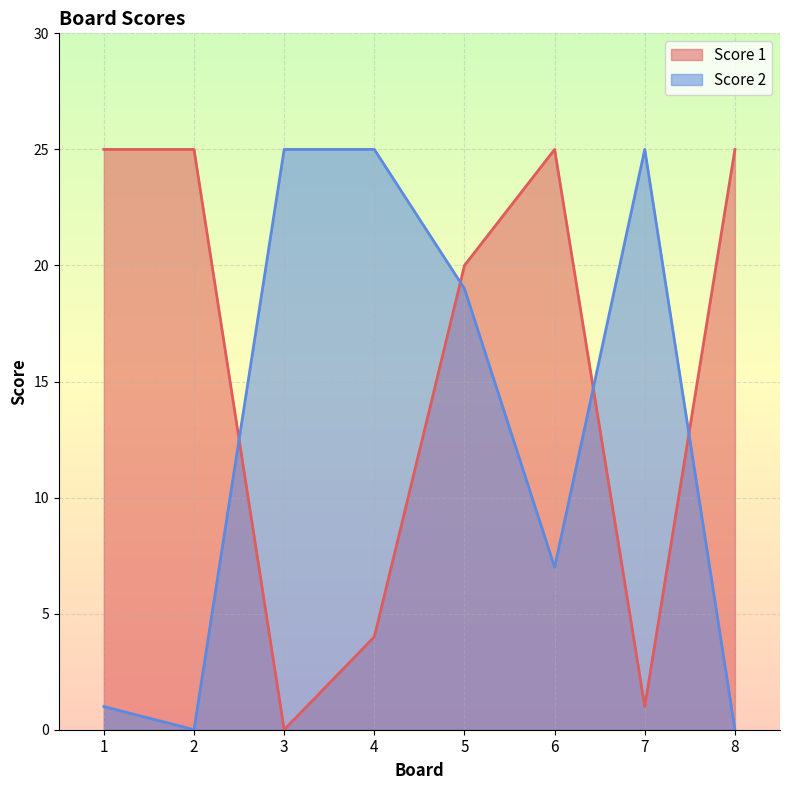

Is the value of Score 1 at 6 greater than the value of Score 2 at 2?

Yes